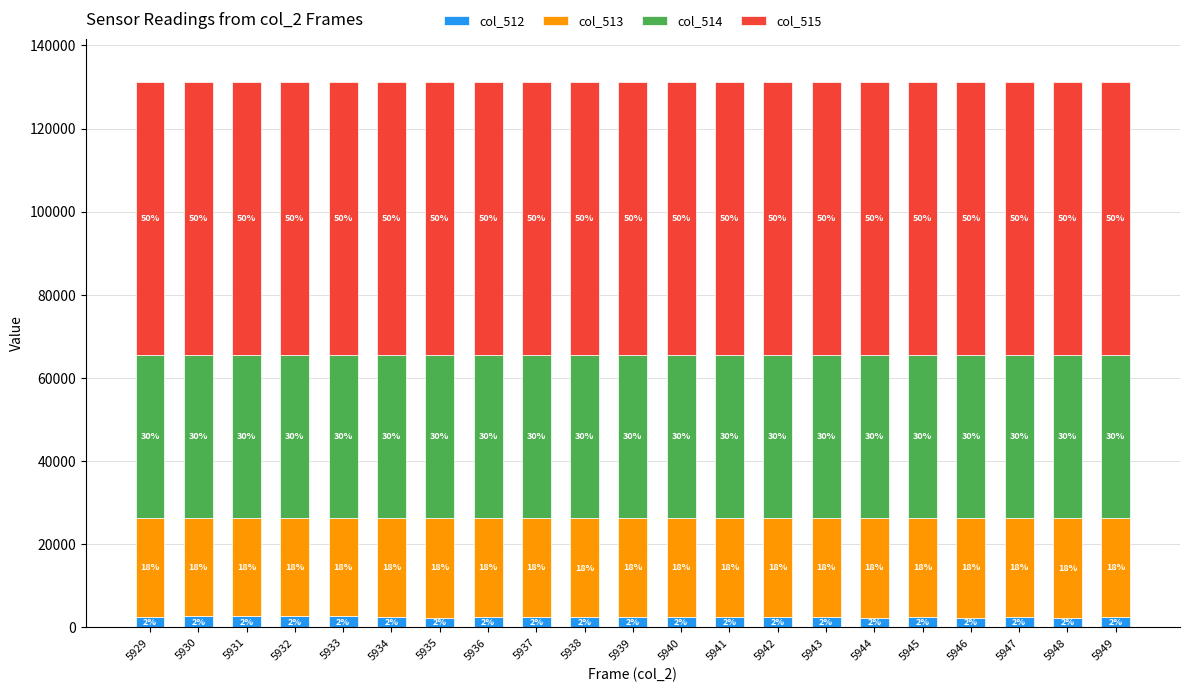

Rank the series at 5935 from highest to lowest value.

col_515, col_514, col_513, col_512